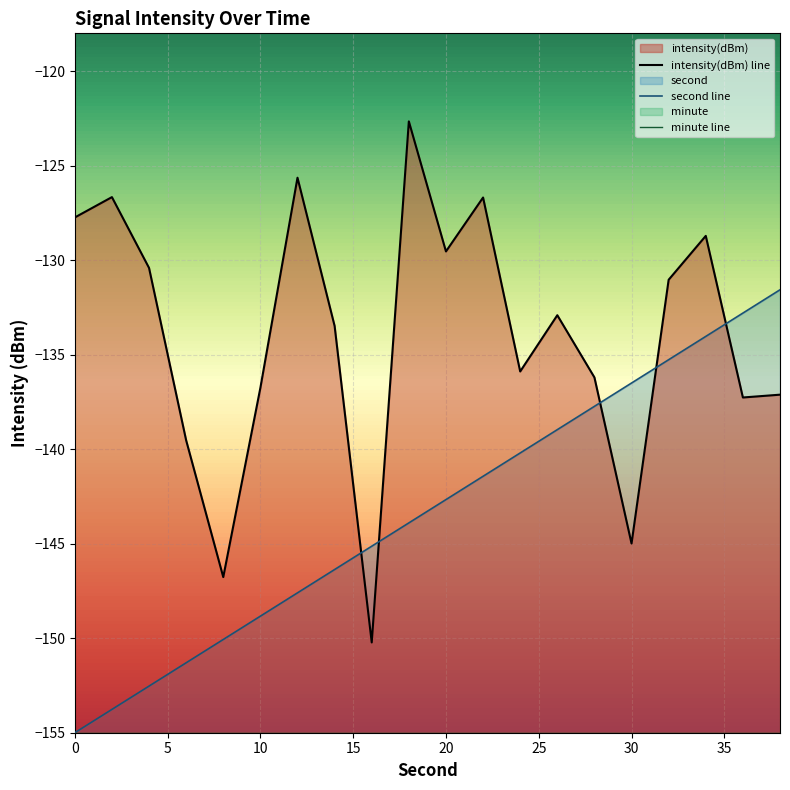

Does the chart display data point markers on the line(s)?

No